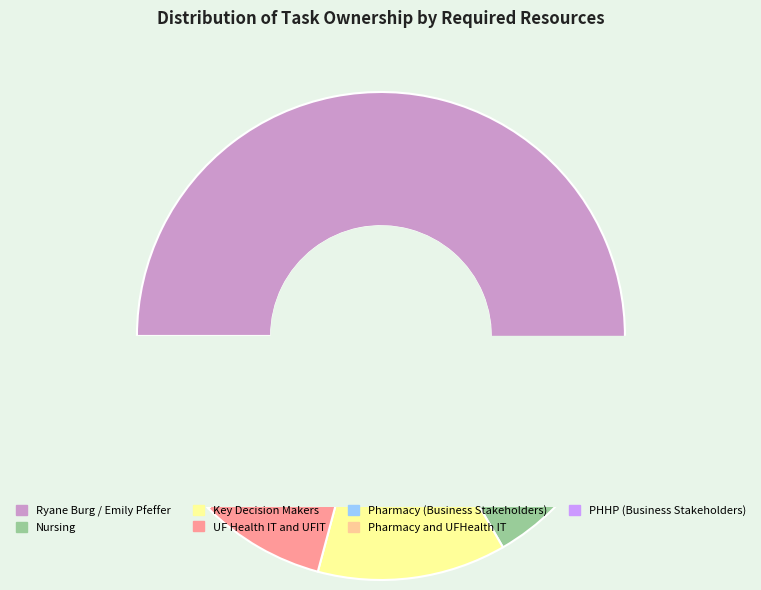

Approximately how many times larger is the value at Pharmacy and UFHealth IT compared to Ryane Burg / Emily Pfeffer?

0.1